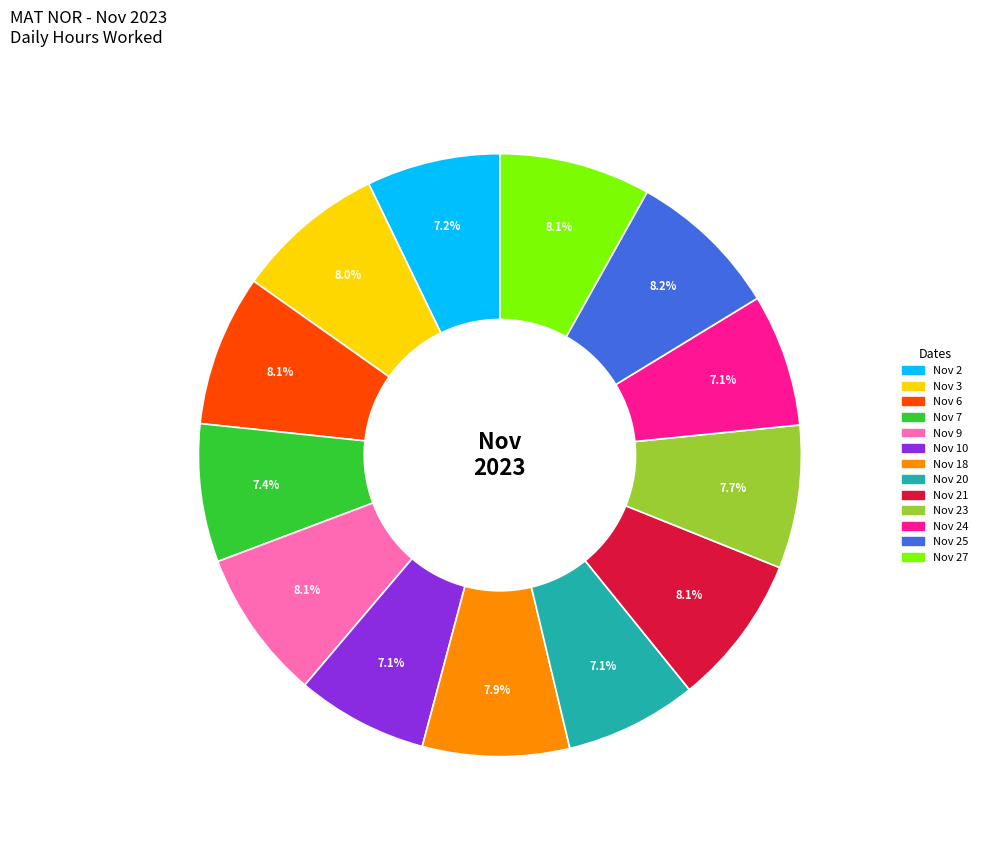

Is there a majority slice in this chart?

No